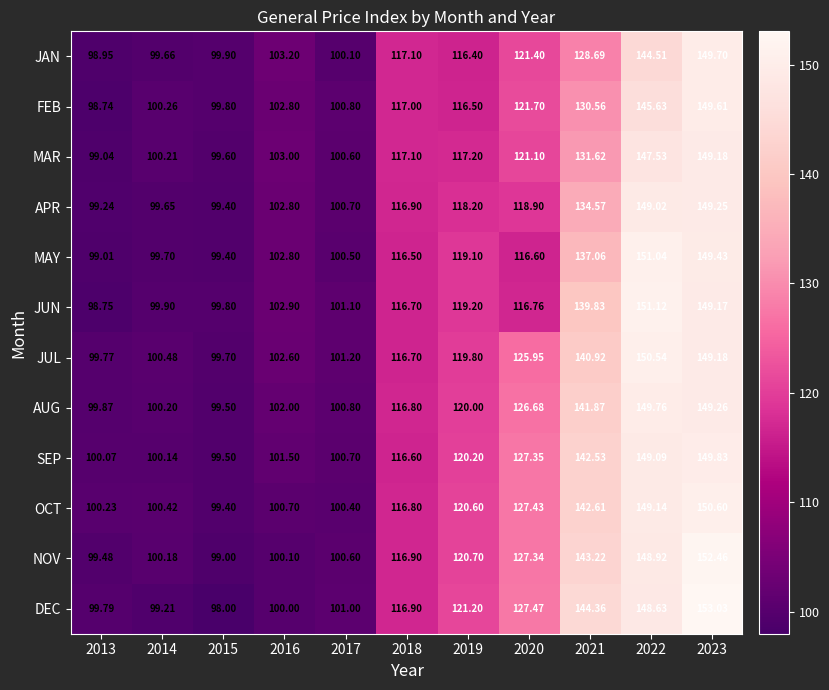

Rank the series at 2013 from lowest to highest value.

FEB, JUN, JAN, MAY, MAR, APR, NOV, JUL, DEC, AUG, SEP, OCT